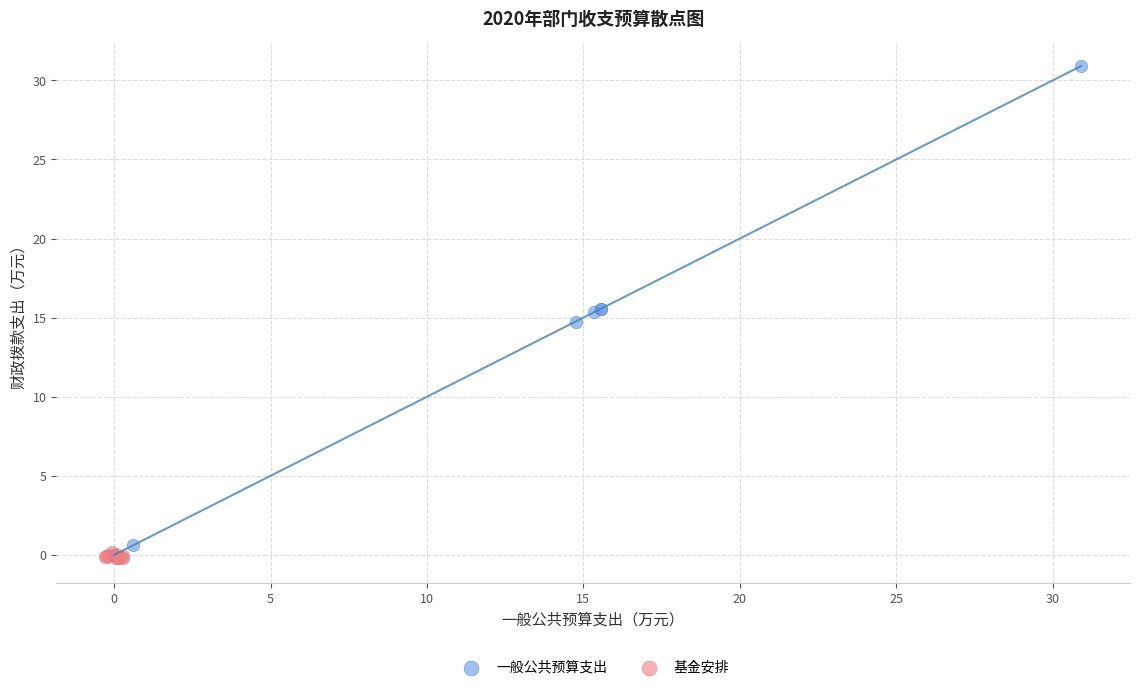

What are all the series names shown in the legend?

一般公共预算支出, 基金安排